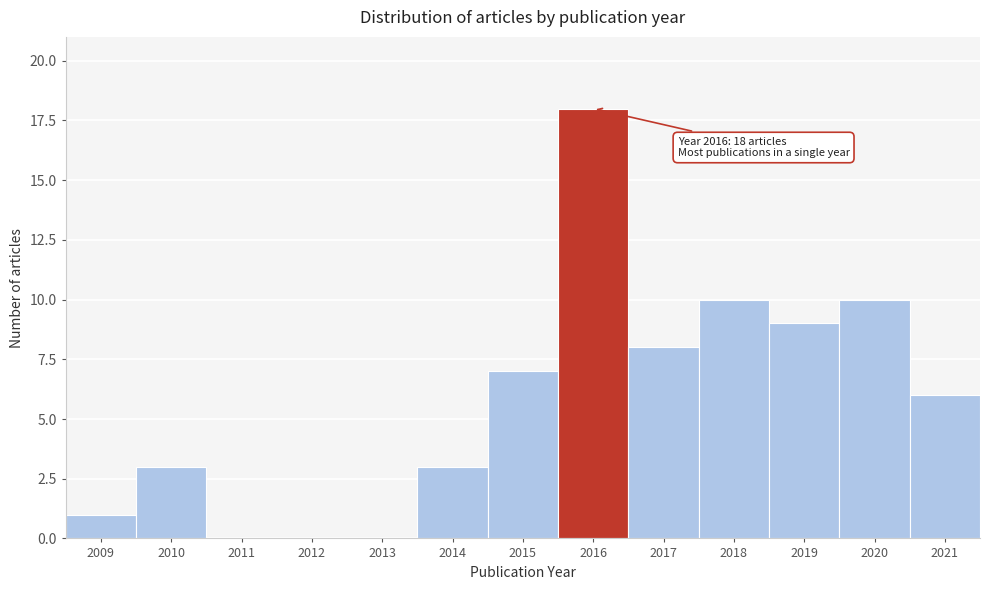

Reading right to left, list all the values displayed in this chart.

2021=6	2020=10	2019=9	2018=10	2017=8	2016=18	2015=7	2014=3	2013=0	2012=0	2011=0	2010=3	2009=1